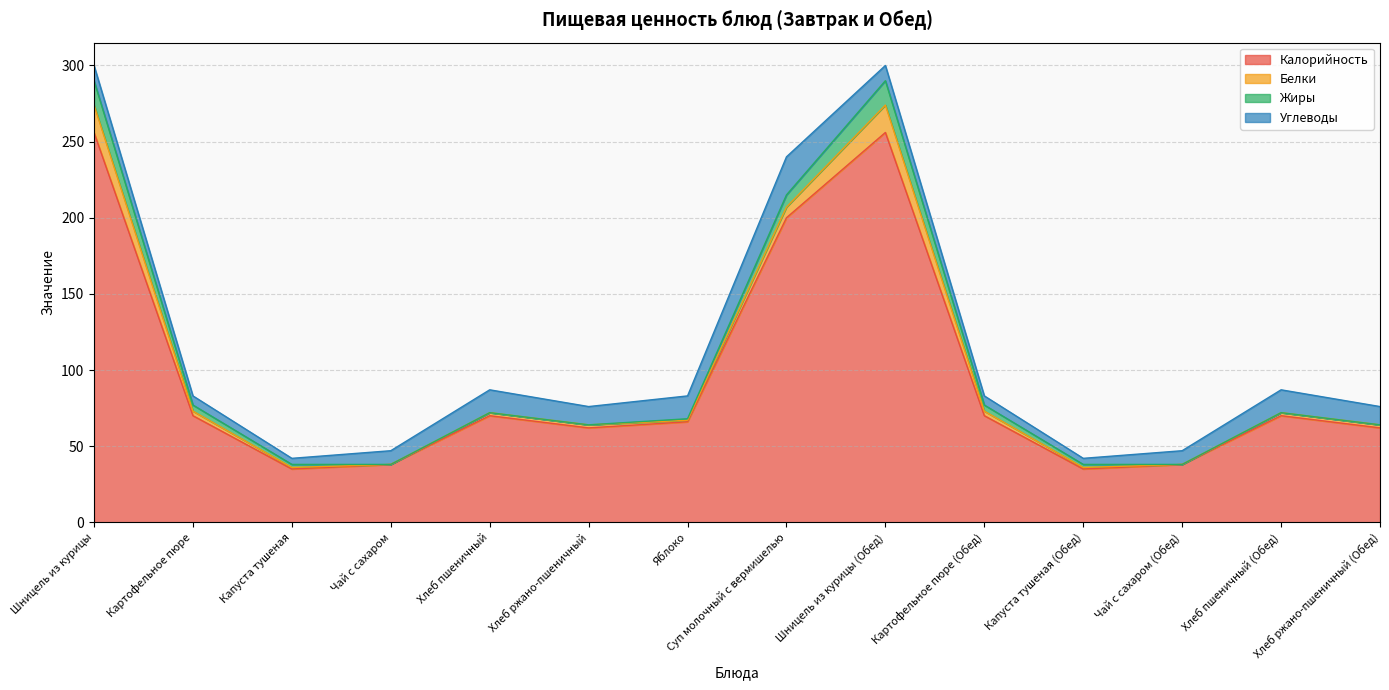

What is the sum of all Калорийность values?

1328